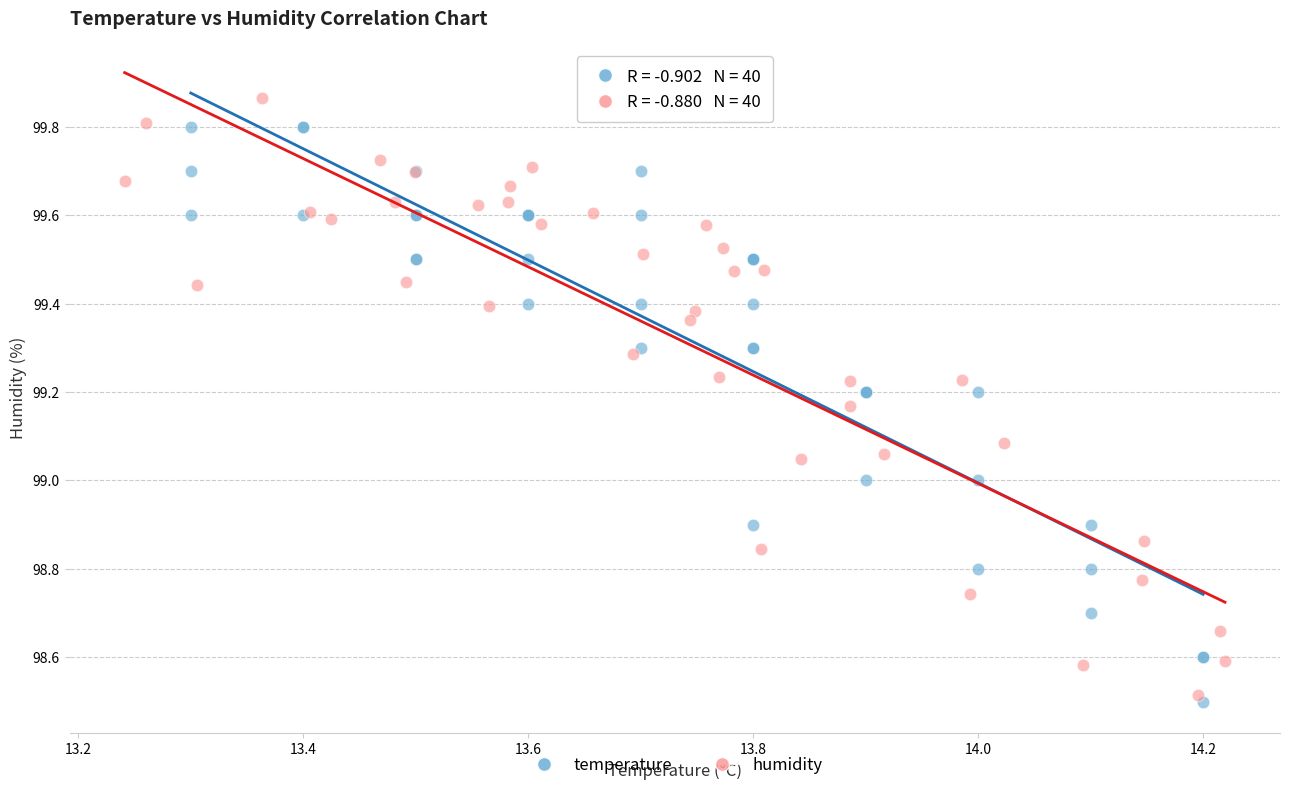

Which series contains the lowest Y value?

temperature